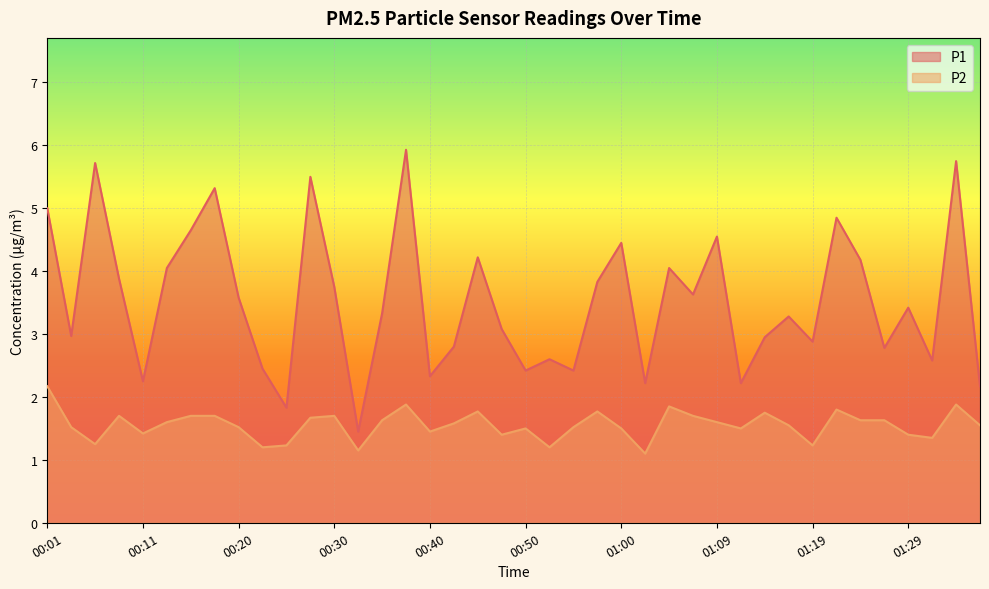

In P1, how many points are lower than both neighbors (excluding endpoints)?

13